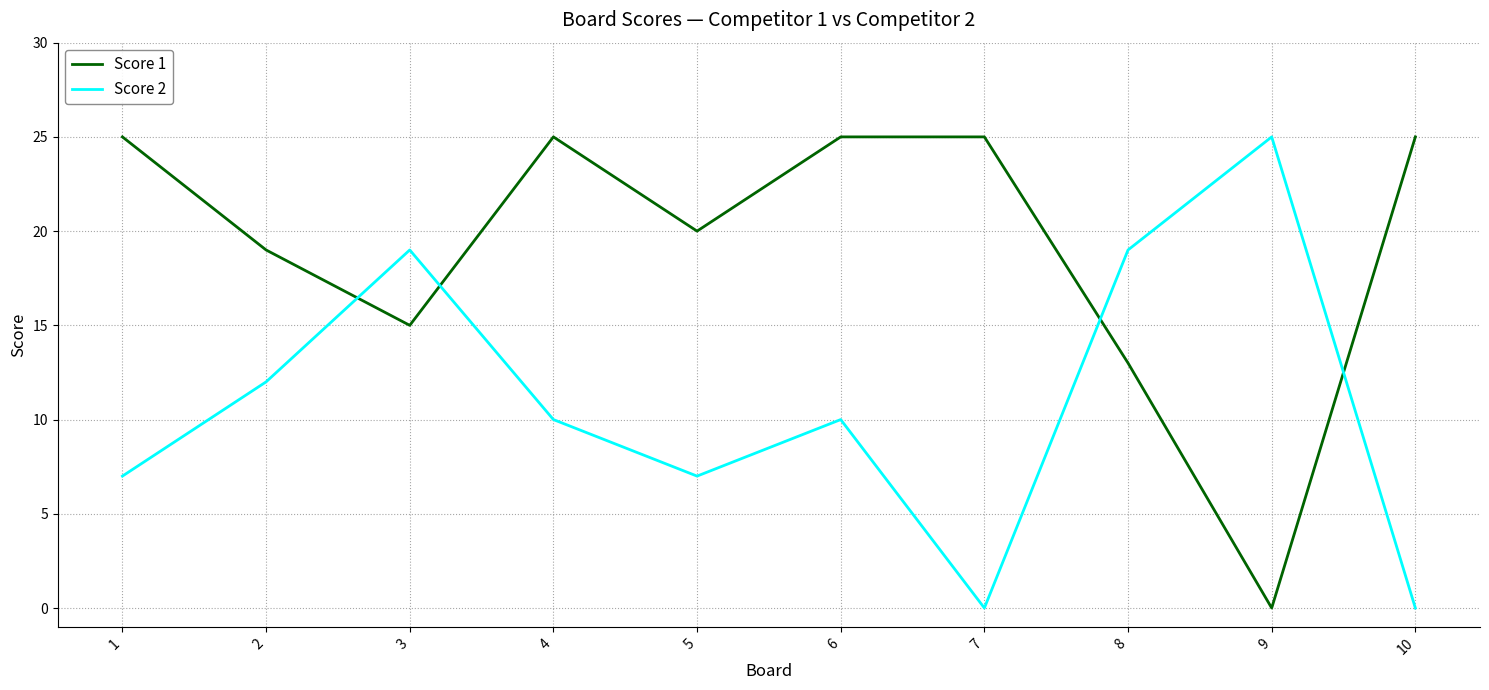

What is the sum of the Score 1 values at 9 and 2?

19